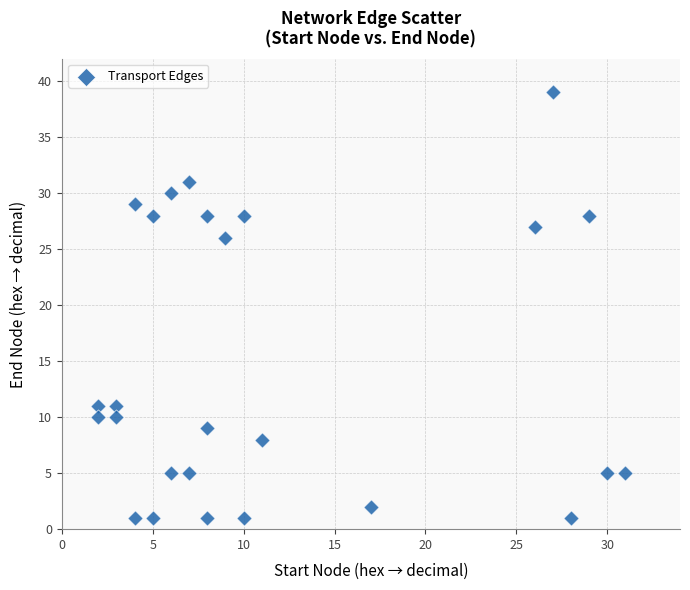

What is the range of Y values (max minus min)?

38